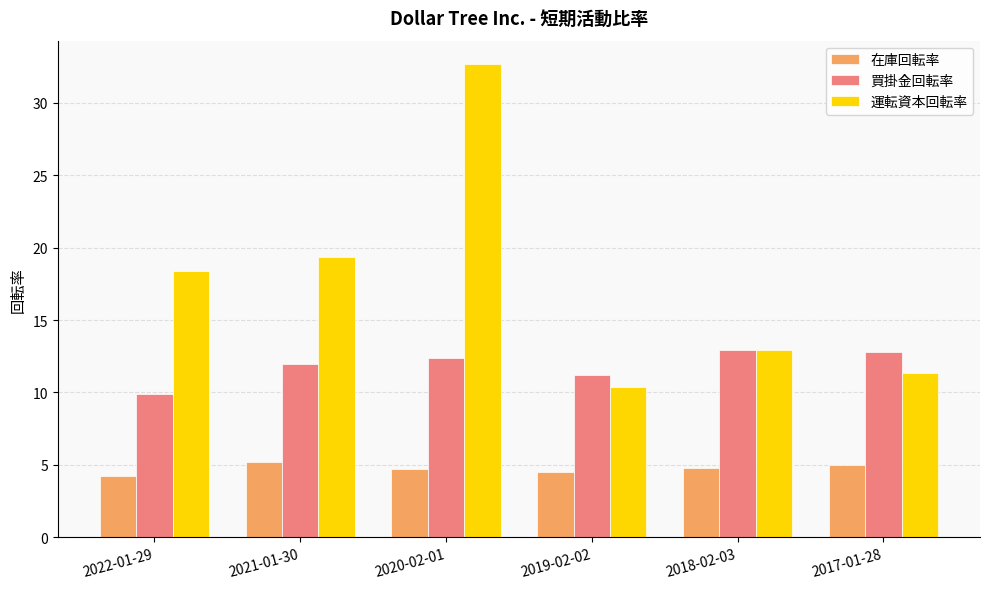

Is the value of 買掛金回転率 at 2018-02-03 greater than the value of 在庫回転率 at 2020-02-01?

Yes